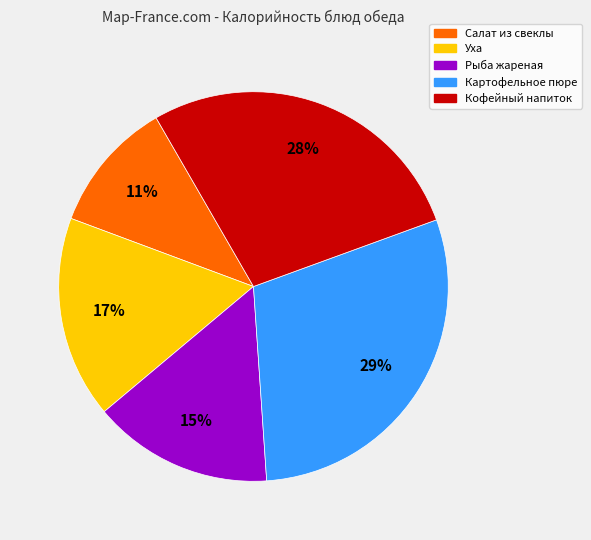

True or false: Кофейный напиток accounts for 28% of the total.

True